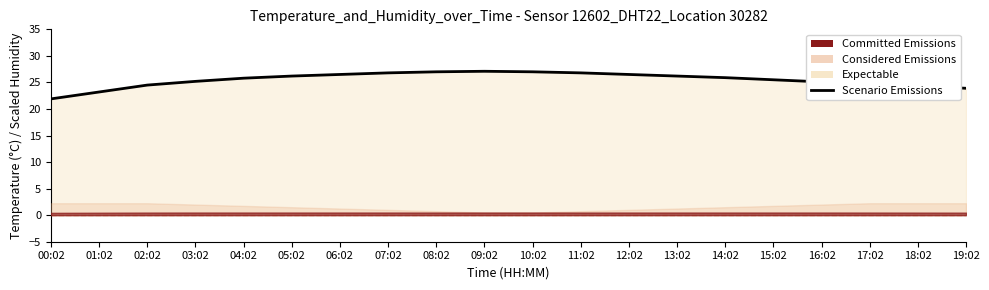

How many points are higher than both their immediate neighbors (excluding endpoints)?

1